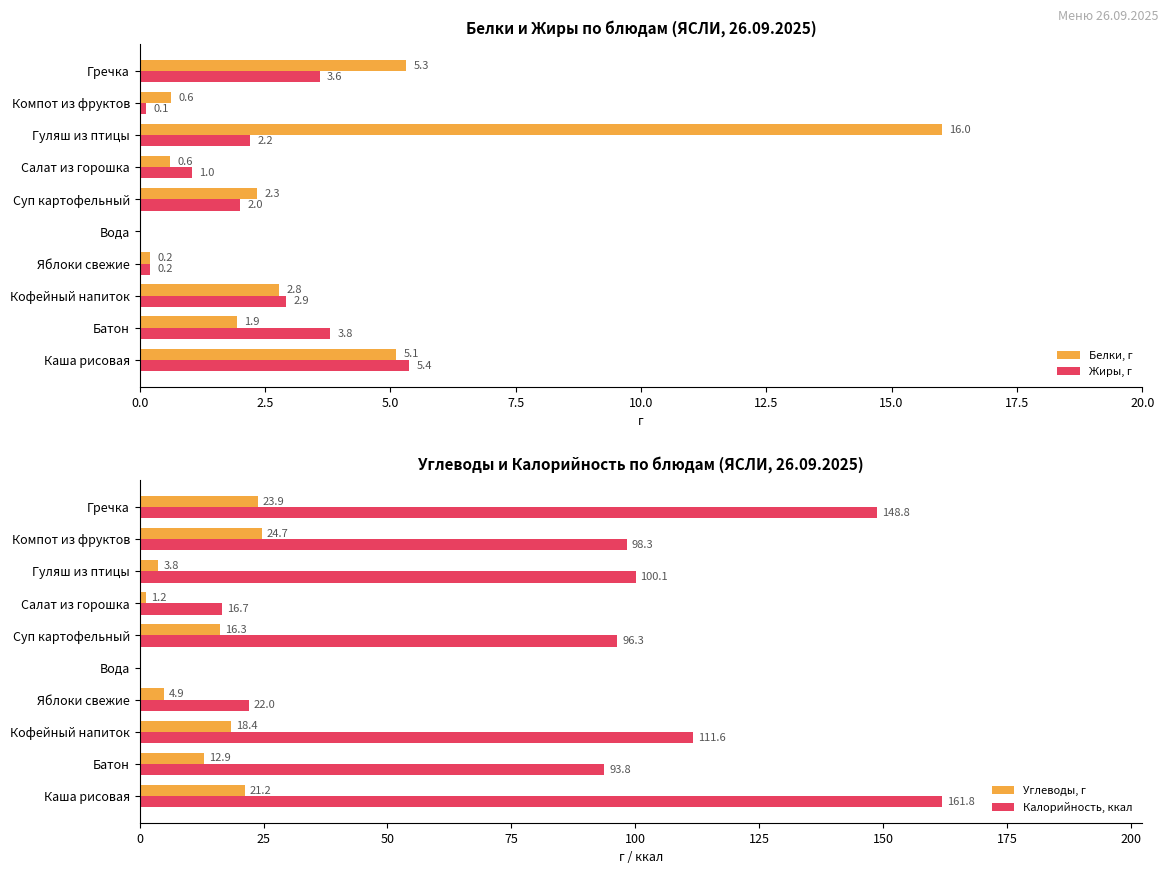

True or false: Белки, г has a value of 2.3 at Суп картофельный.

True